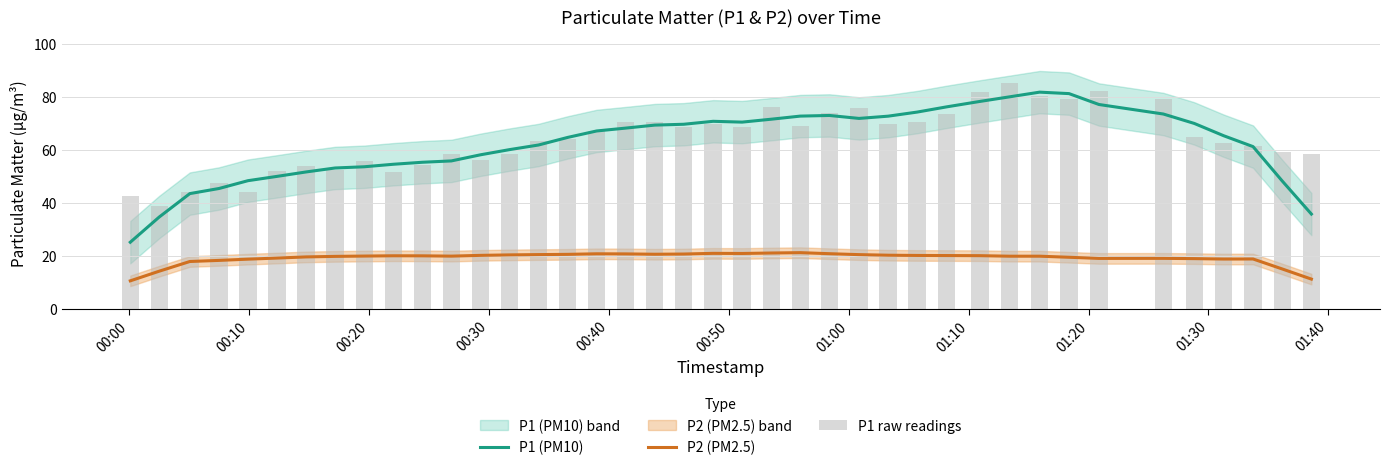

What is the maximum value shown in the chart?

85.5